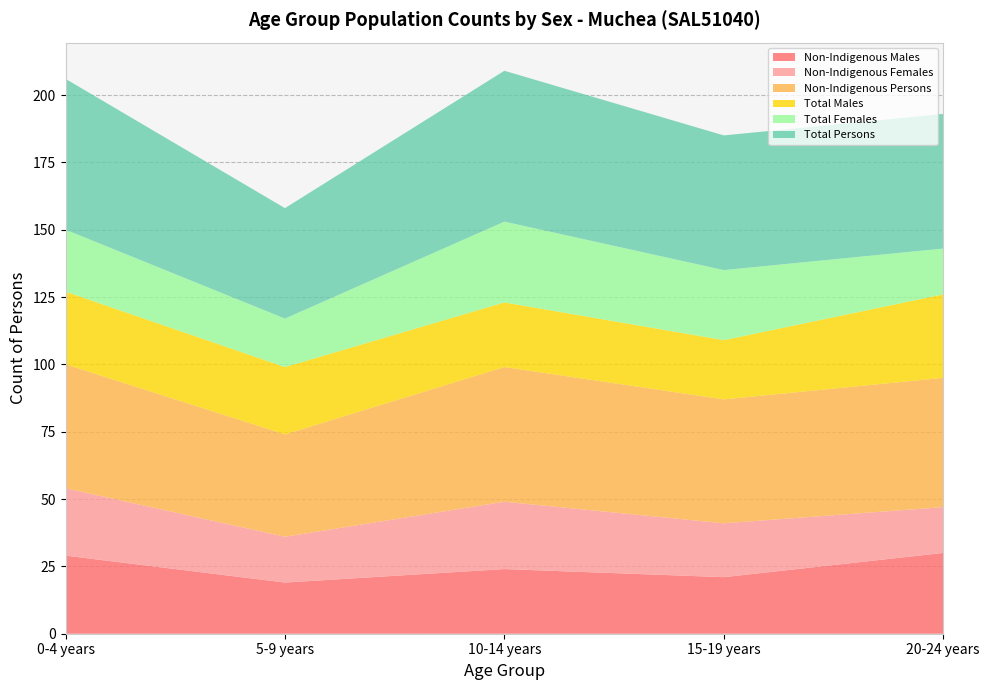

Reading right to left, extract all data points from this chart.

Non-Indigenous Males: 20-24 years=30	15-19 years=21	10-14 years=24	5-9 years=19	0-4 years=29
Non-Indigenous Females: 20-24 years=17	15-19 years=20	10-14 years=25	5-9 years=17	0-4 years=25
Non-Indigenous Persons: 20-24 years=48	15-19 years=46	10-14 years=50	5-9 years=38	0-4 years=46
Total Males: 20-24 years=31	15-19 years=22	10-14 years=24	5-9 years=25	0-4 years=27
Total Females: 20-24 years=17	15-19 years=26	10-14 years=30	5-9 years=18	0-4 years=23
Total Persons: 20-24 years=50	15-19 years=50	10-14 years=56	5-9 years=41	0-4 years=56